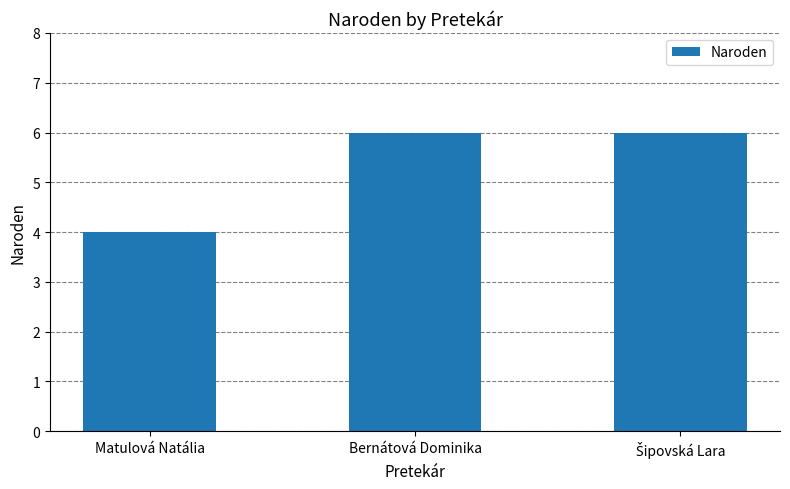

Are the bars horizontal?

No